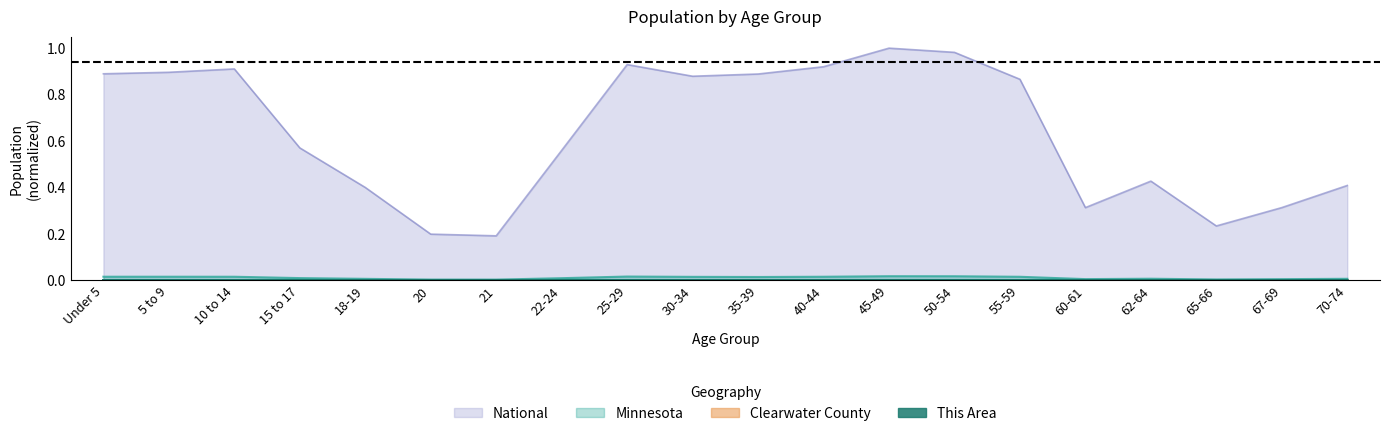

What is the label of the 18th point from the left?

65-66